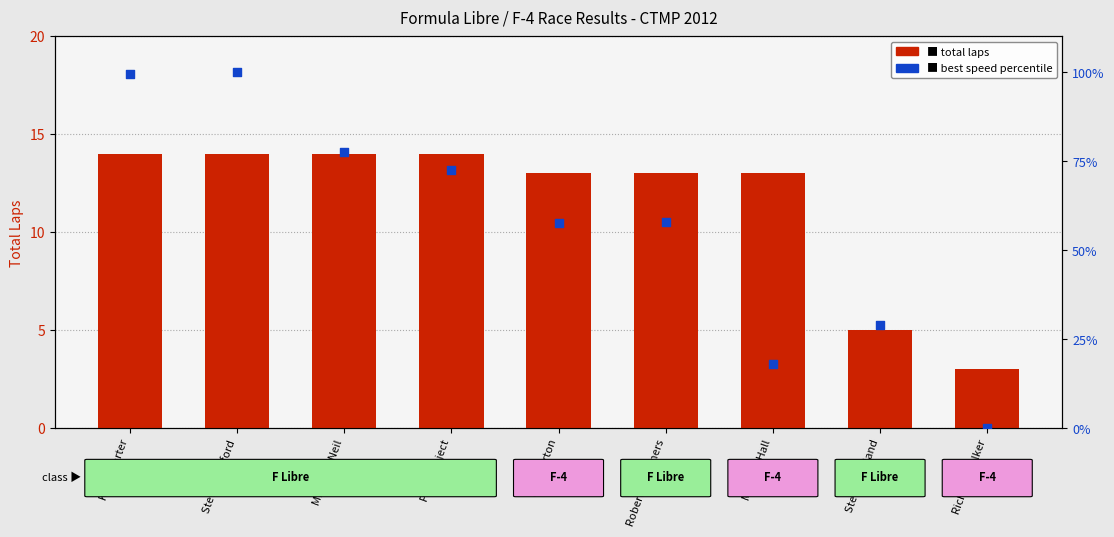

Which series reaches the minimum Y coordinate?

best speed percentile